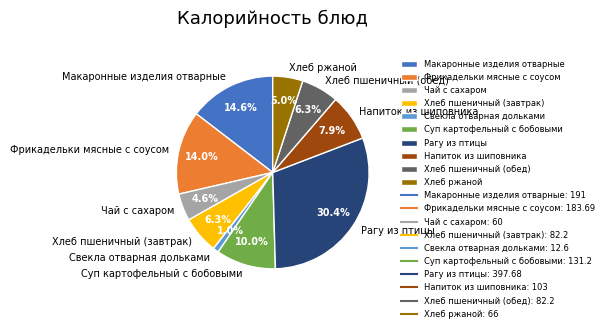

True or false: Макаронные изделия отварные accounts for 15% of the total.

True